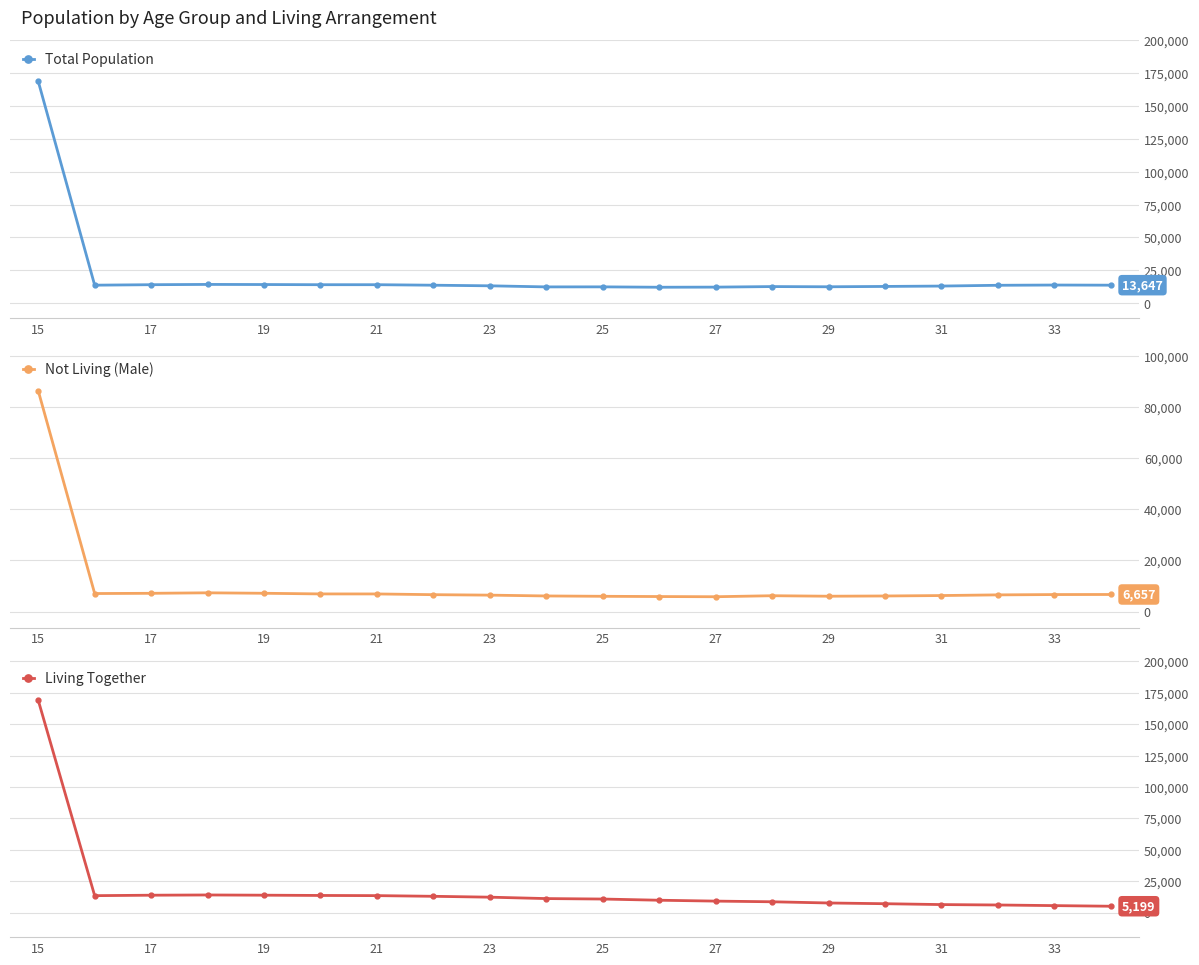

Where does the Not Living (Male) series first go above 6585?

15